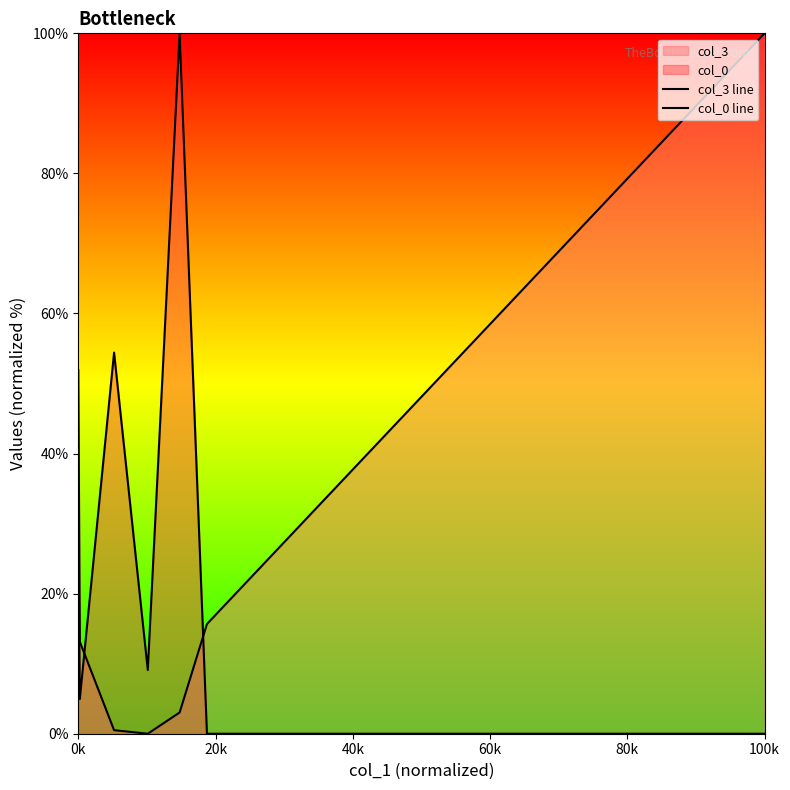

What is the label of the 5th point from the left?

80k